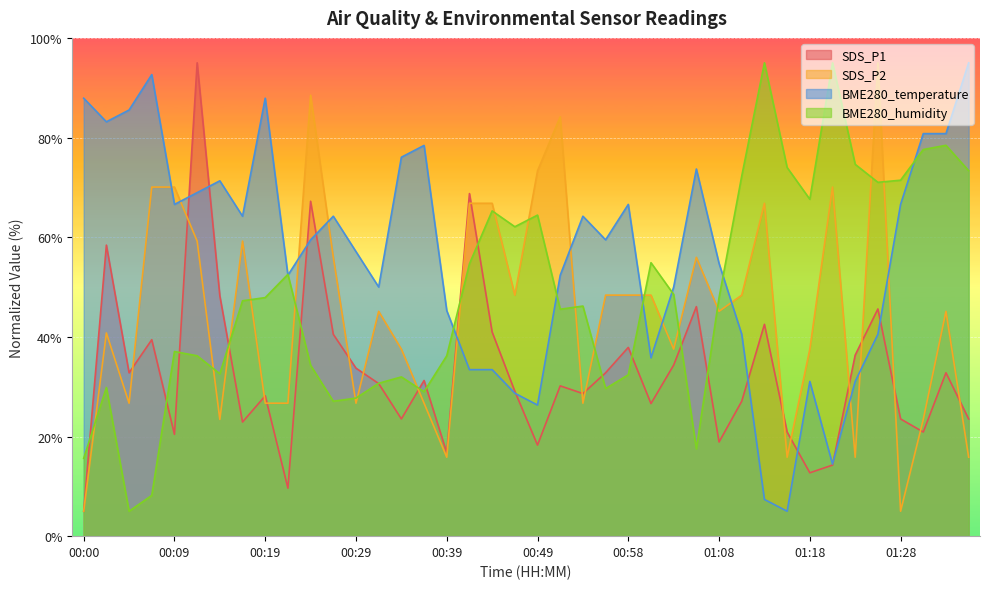

What is the average value of the SDS_P1 series?

32.9